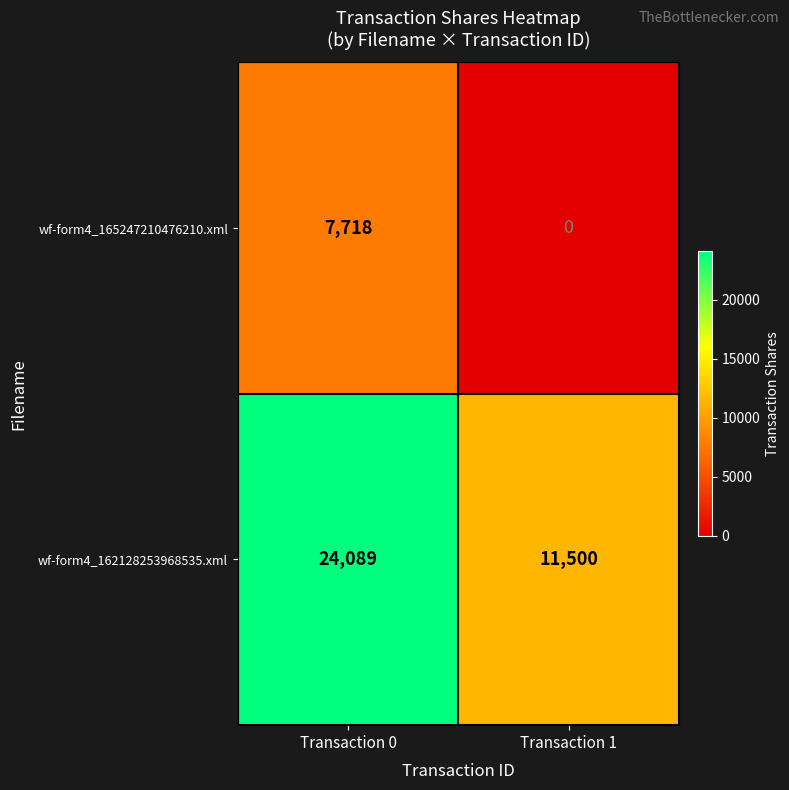

What is the sum of the wf-form4_162128253968535.xml values at Transaction 1 and Transaction 0?

35589